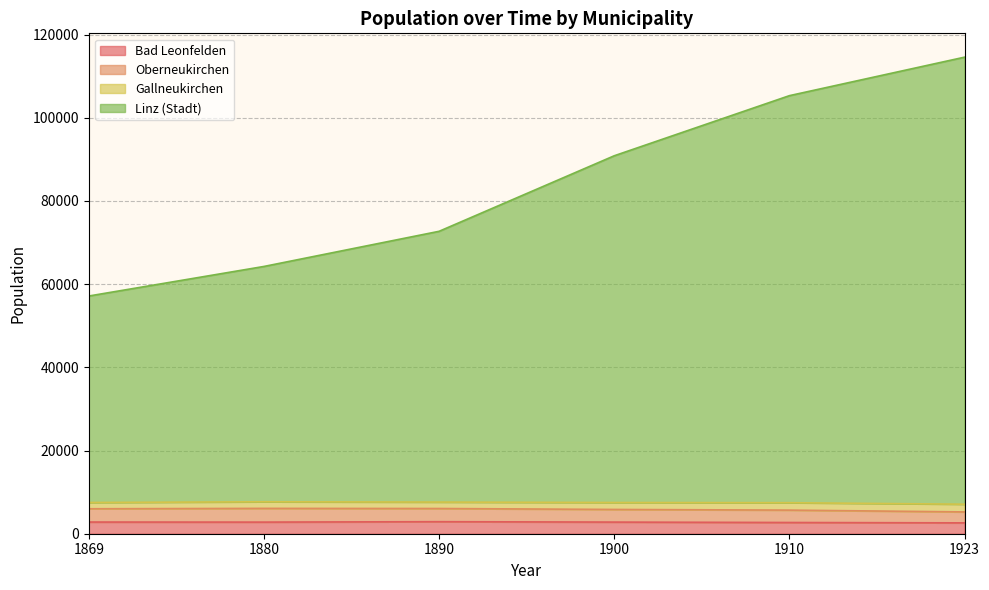

Which label corresponds to the largest value in the chart?

1923